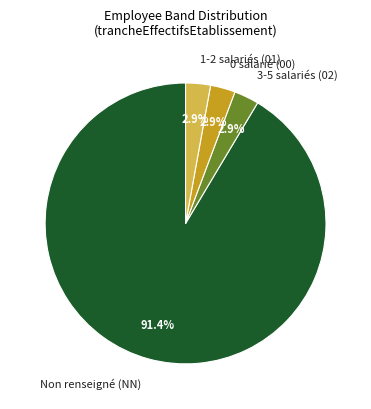

Approximately how many times larger is the value at 1-2 salariés (01) compared to 3-5 salariés (02)?

1.0